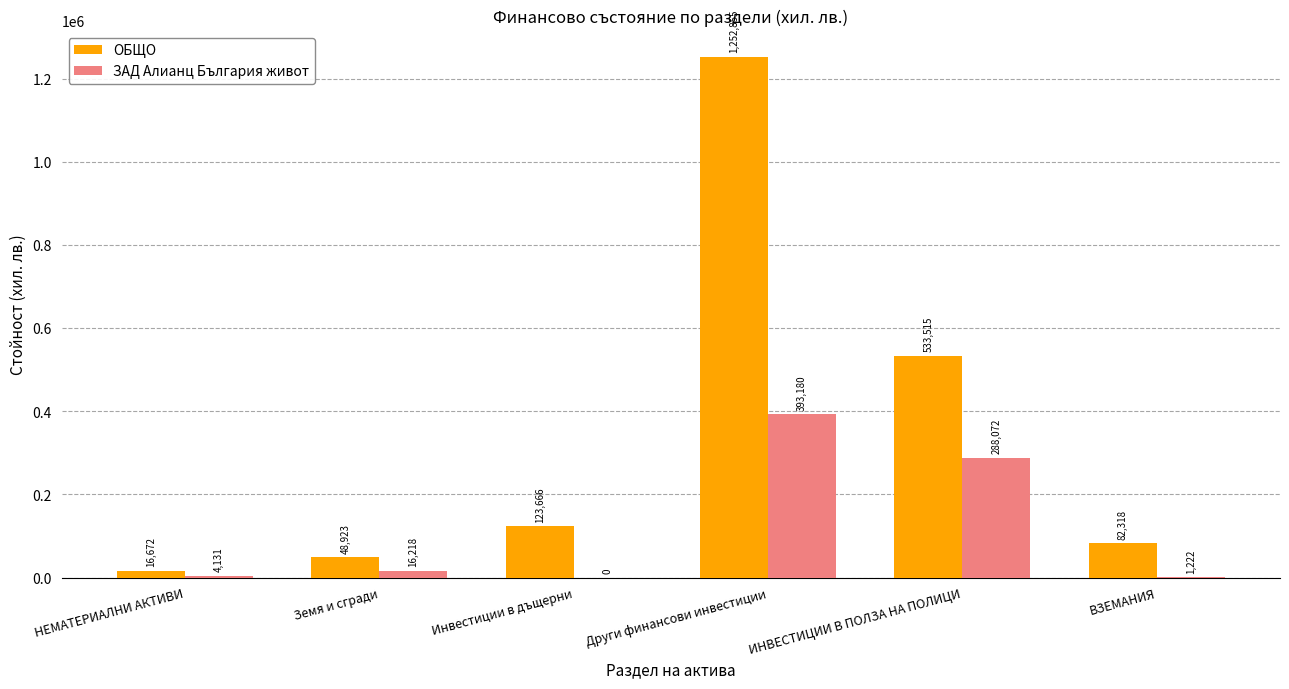

What is the average value of the ЗАД Алианц България живот series?

117137.2